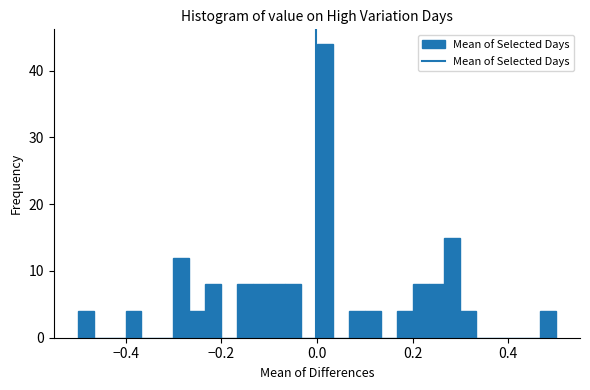

Read against the x-axis, roughly where is the centre of the tallest bar?

0.02